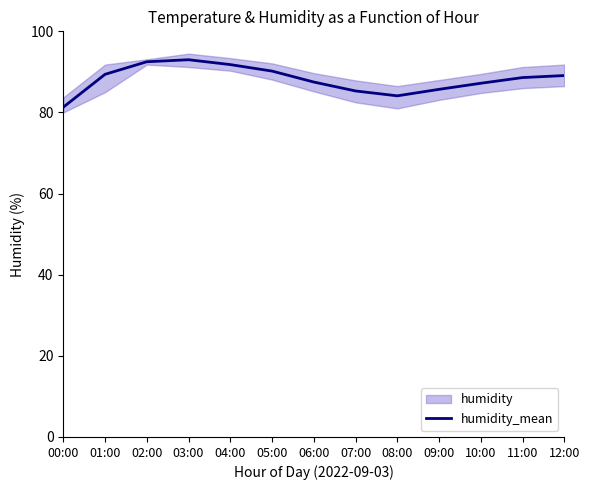

What is the sum of all values?

1145.7